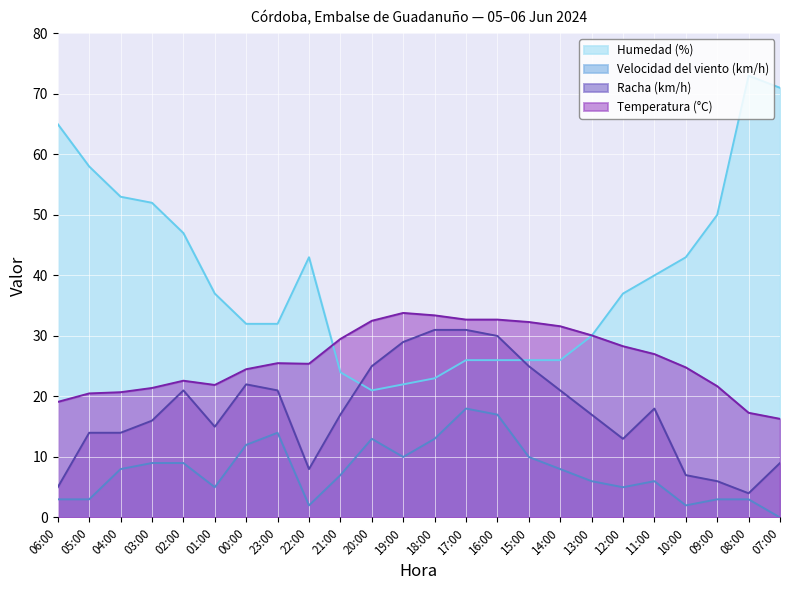

How many positive values does the Velocidad del viento (km/h) series have?

23